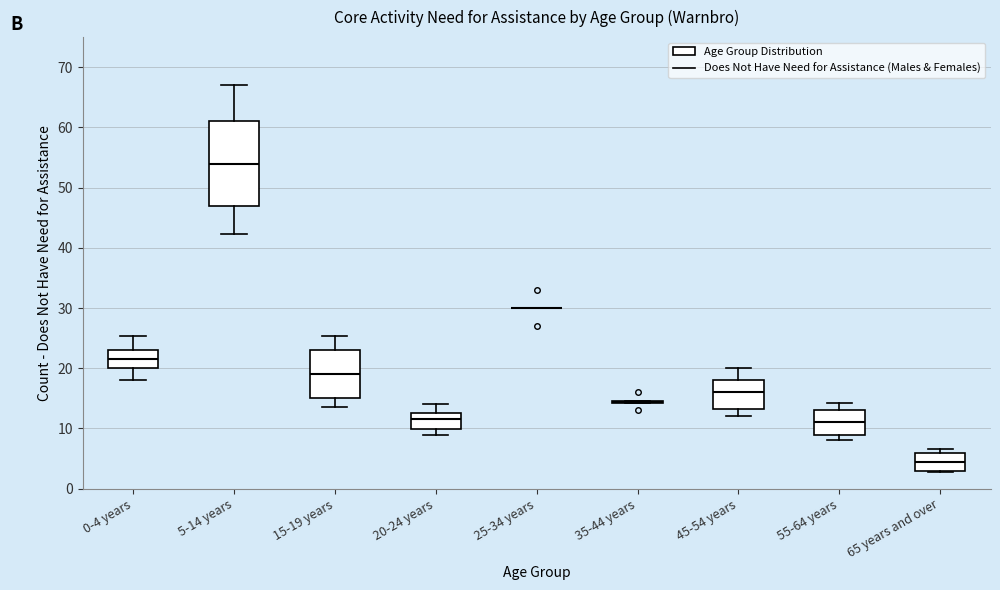

Reading left to right, transcribe this box plot: for each box, give where its median line is, the range the box spans, and where its two whiskers end, as read against the y-axis. The values are not printed on the chart, so give them approximately, as read against the axis.

0-4 years: median 22, box 20 to 23, whiskers 18 to 25
5-14 years: median 54, box 47 to 61, whiskers 42 to 67
15-19 years: median 19, box 15 to 23, whiskers 14 to 25
20-24 years: median 12, box 10 to 13, whiskers 9 to 14
25-34 years: box collapsed to a line at 30, whiskers 30 to 30
35-44 years: box collapsed to a line at 14, whiskers 14 to 15
45-54 years: median 16, box 13 to 18, whiskers 12 to 20
55-64 years: median 11, box 9 to 13, whiskers 8 to 14
65 years and over: median 5, box 3 to 6, whiskers 3 to 7